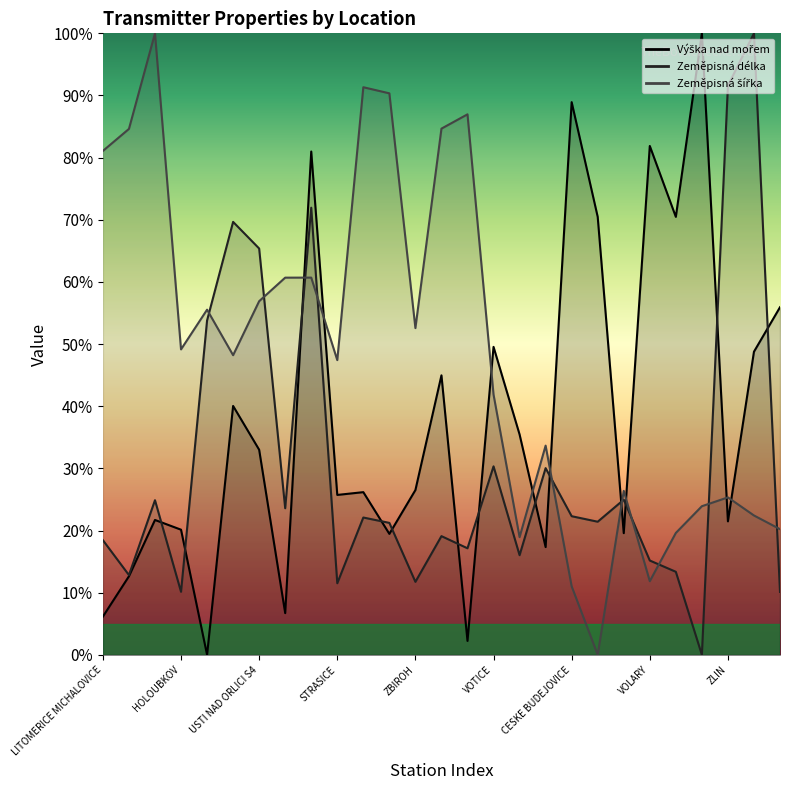

Reading right to left, extract all data points from this chart.

Výška nad mořem: 55.9	48.8	21.5	100.0	70.5	81.9	19.6	70.5	88.9	17.3	35.5	49.6	2.2	45.0	26.5	19.5	26.2	25.7	81.0	6.7	33.0	40.0	0.0	20.1	21.7	12.6	6.2
Zeměpisná délka: 10.1	100.0	91.6	0.0	13.4	15.2	25.0	21.4	22.3	30.0	16.0	30.3	17.1	19.1	11.7	21.2	22.1	11.5	71.9	23.6	65.4	69.7	53.8	10.1	24.9	12.8	18.4
Zeměpisná šířka: 20.2	22.4	25.3	23.9	19.6	11.8	26.4	0.0	11.0	33.7	18.9	41.9	87.0	84.7	52.6	90.3	91.3	47.4	60.7	60.7	56.9	48.2	55.5	49.1	100.0	84.6	81.1